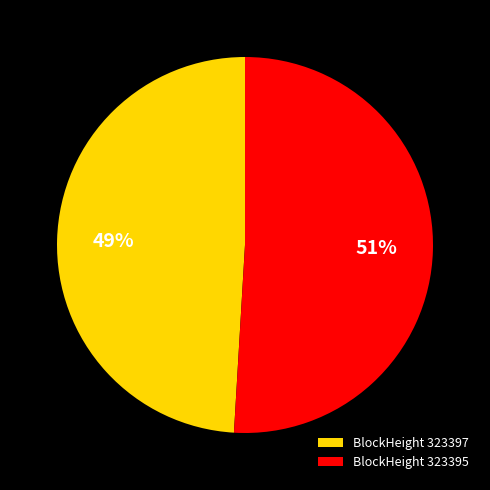

What is the majority slice?

BlockHeight 323395